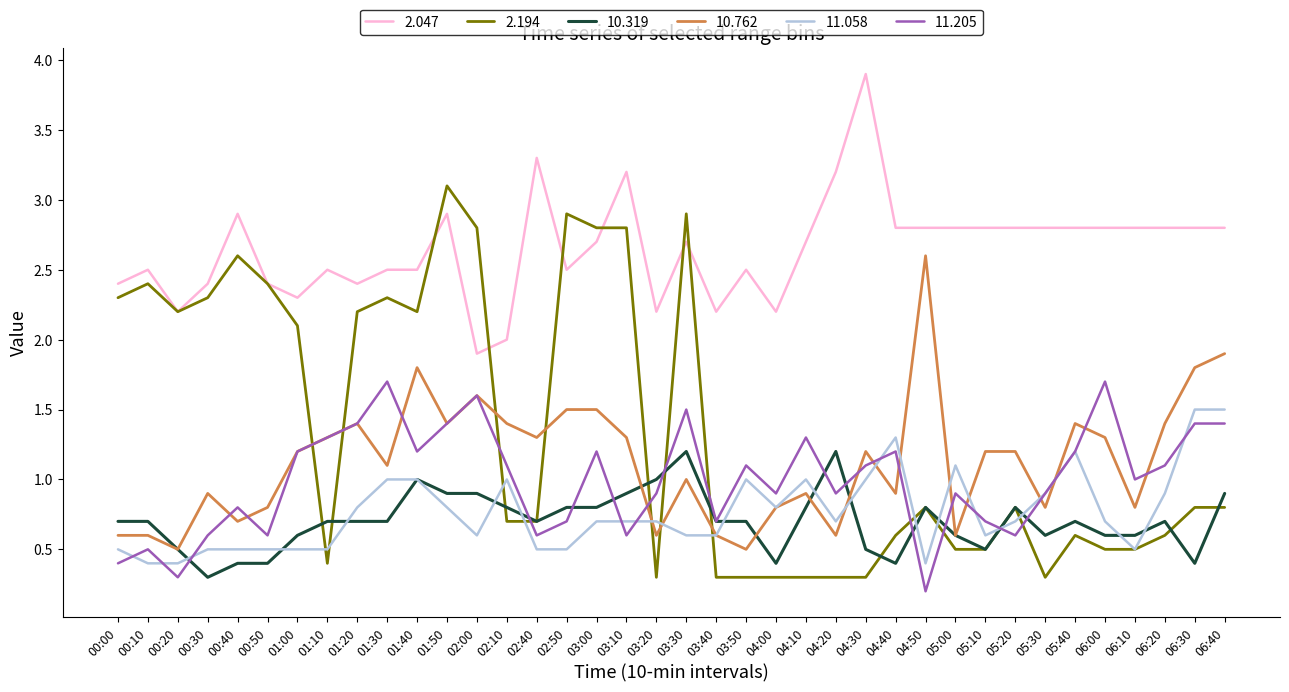

What position from the left is 04:00?

23